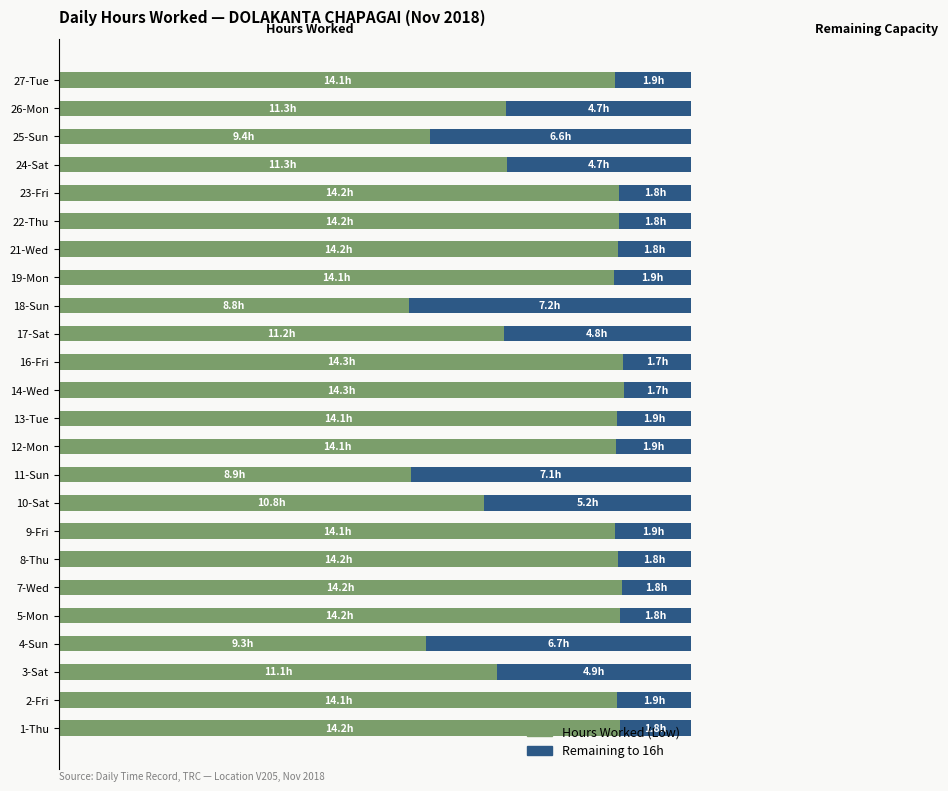

What are all the series names shown in the legend?

Hours Worked (Low), Remaining to 16h